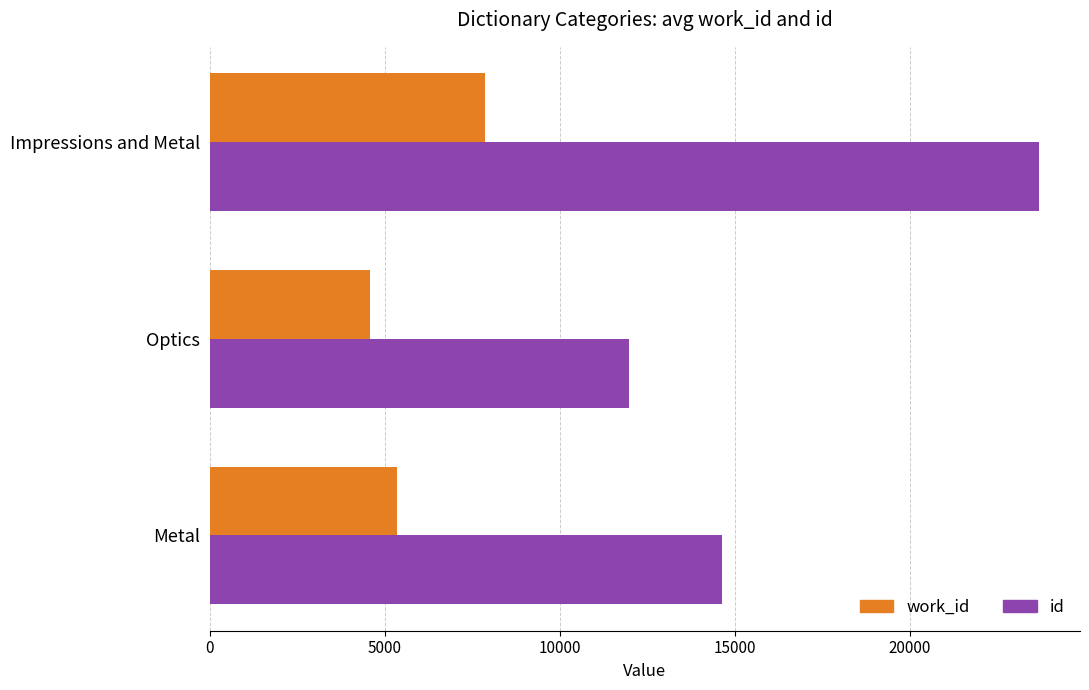

Which series has the widest spread of values?

id